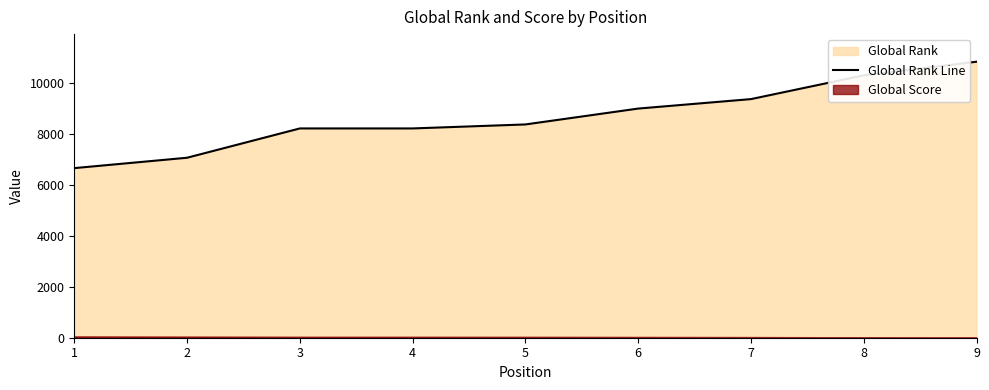

Is it true that the value at 7 is 9380?

True